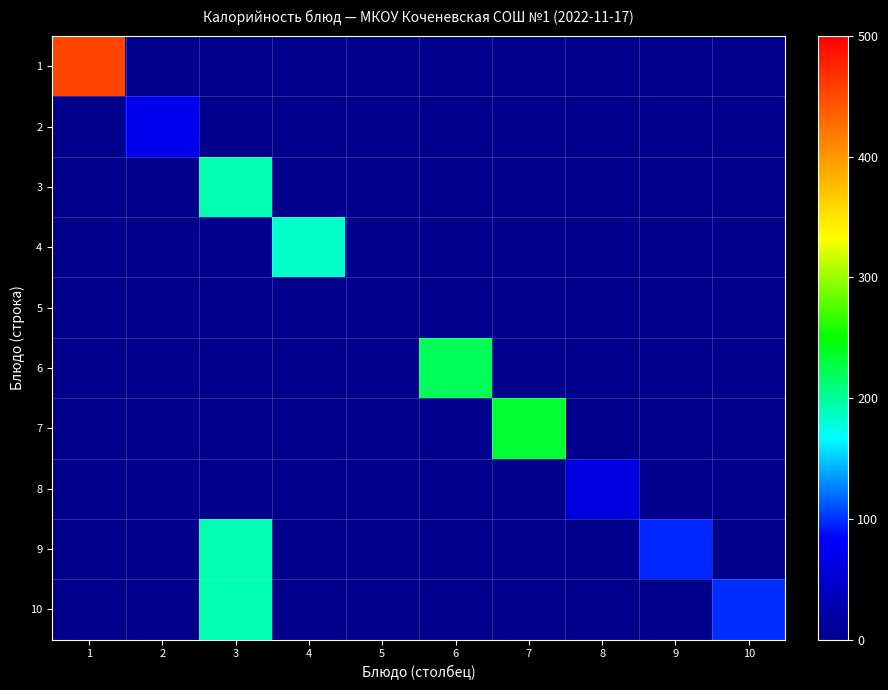

List the series in order of their peak value, lowest first.

5, 8, 2, 4, 3, 9, 10, 6, 7, 1